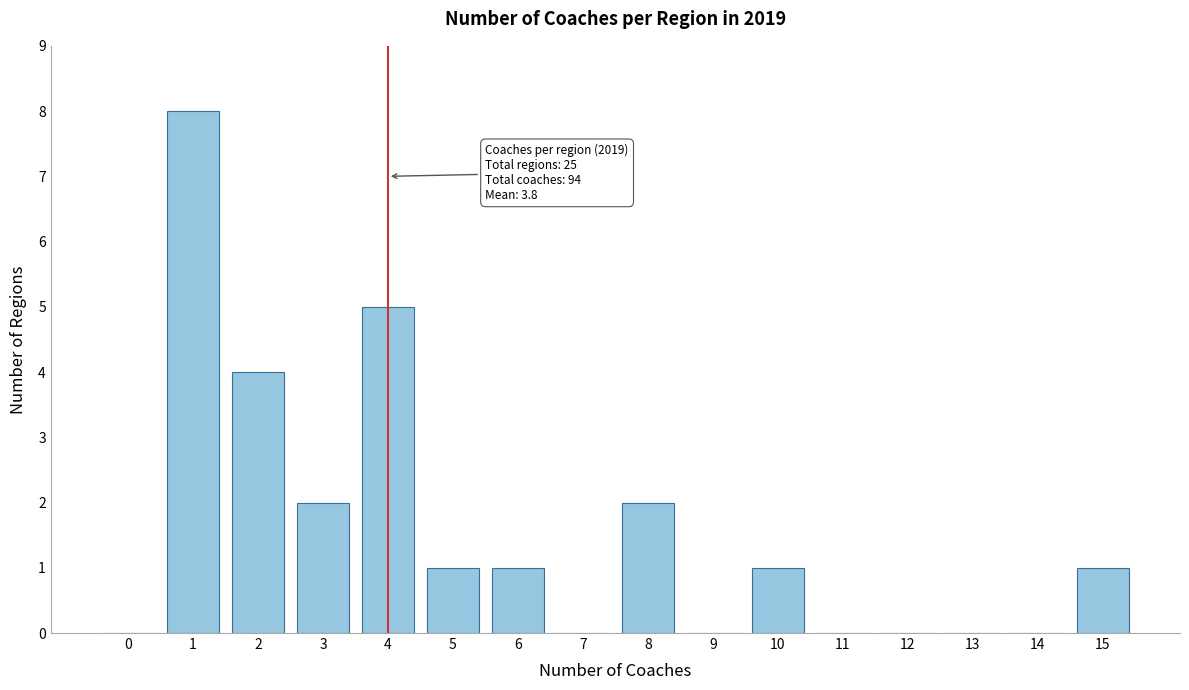

Reading left to right, list all the values displayed in this chart.

0=0	1=8	2=4	3=2	4=5	5=1	6=1	7=0	8=2	9=0	10=1	11=0	12=0	13=0	14=0	15=1